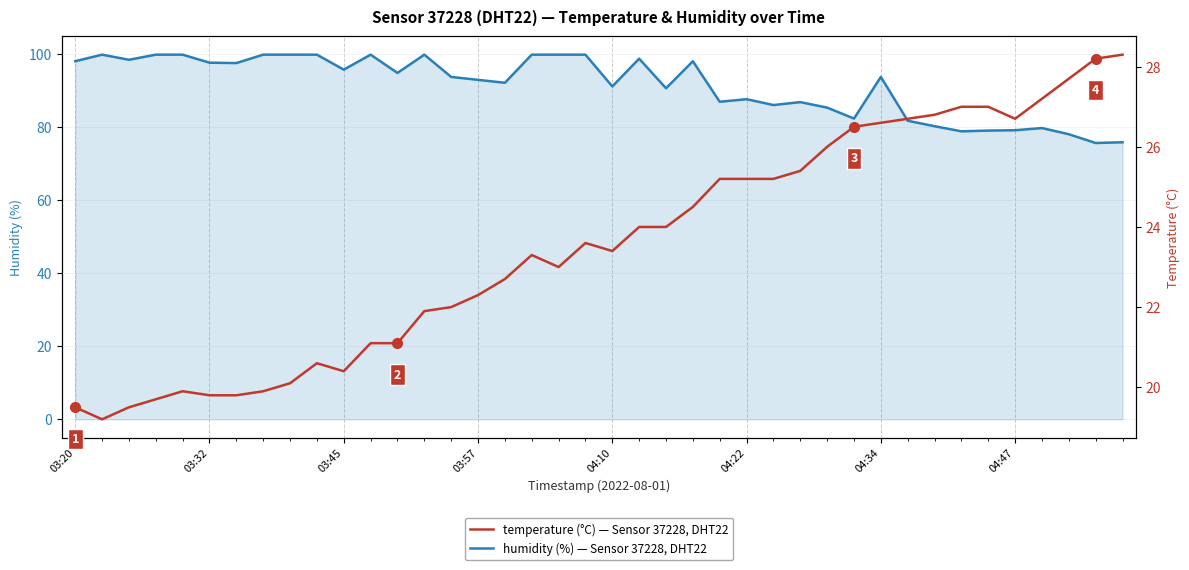

How many data points does each series have?

40